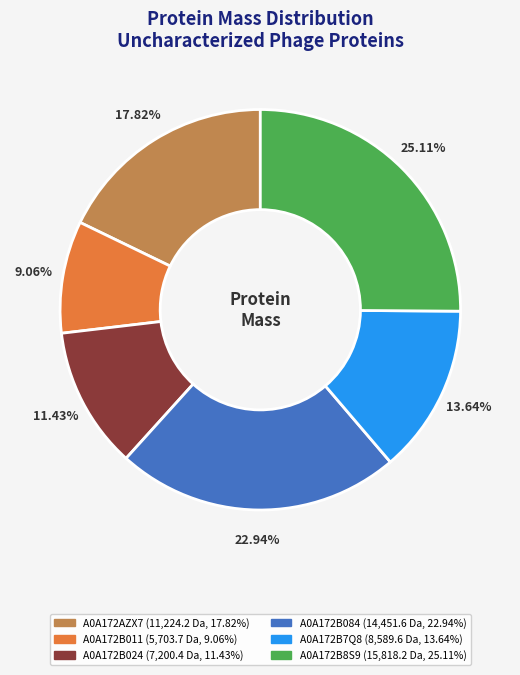

To the nearest percent, what portion does A0A172B084 represent?

23%